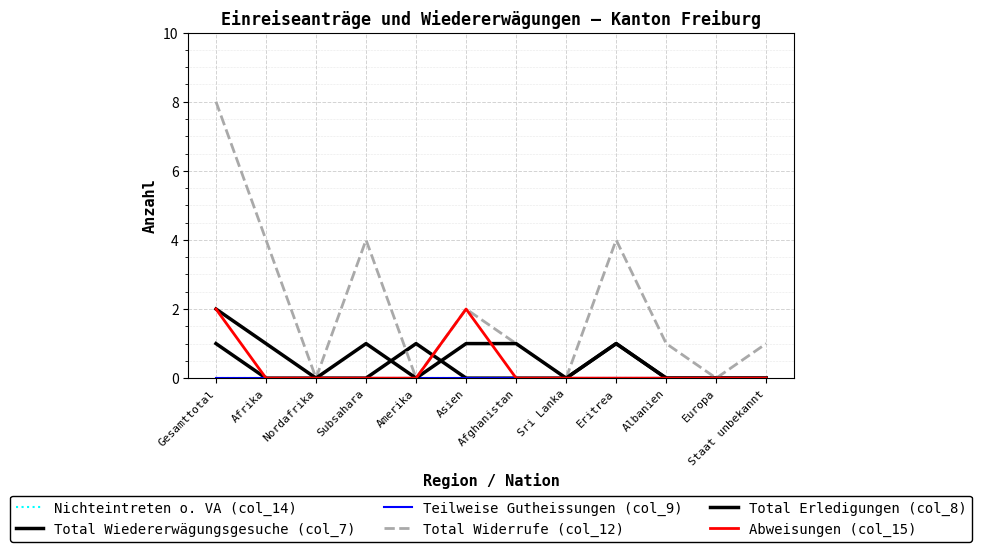

At which label does Total Erledigungen (col_8) first exceed 1?

Gesamttotal